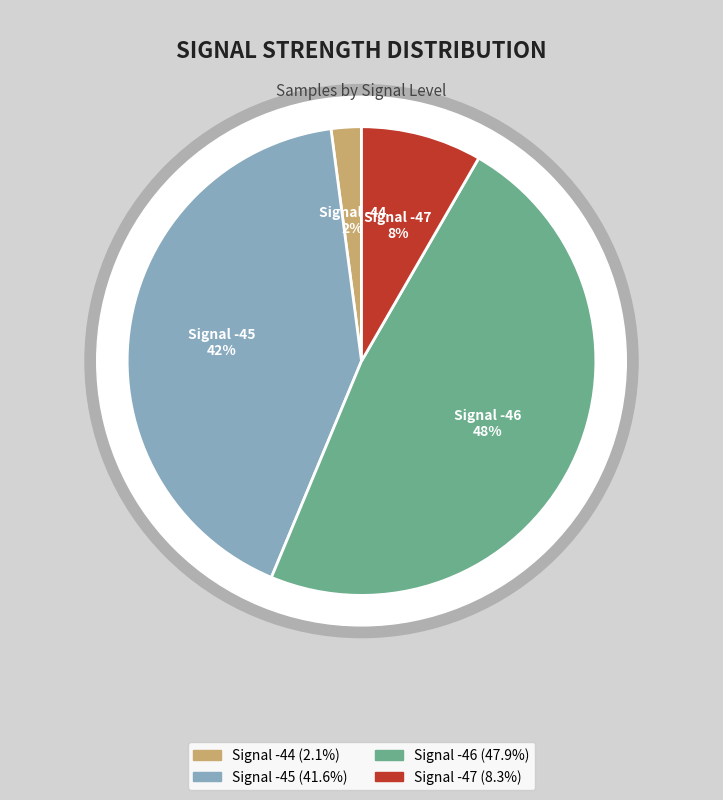

Is it true that -46 is 1% of the pie?

False